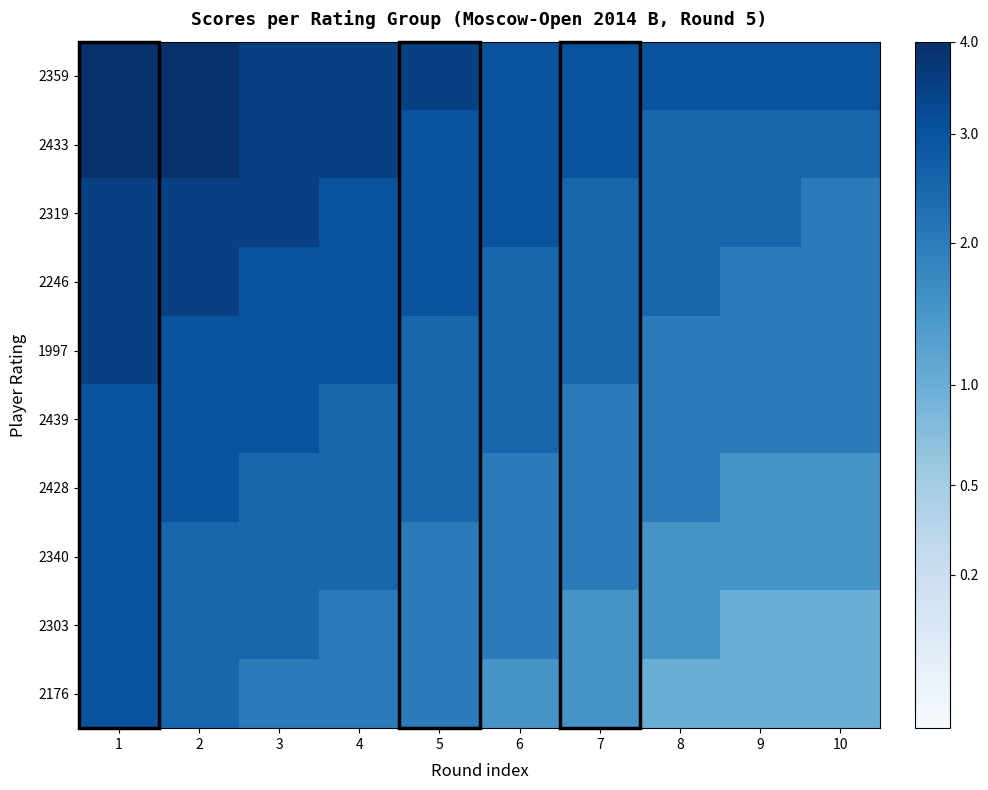

At which category is the sum across all series the highest?

1